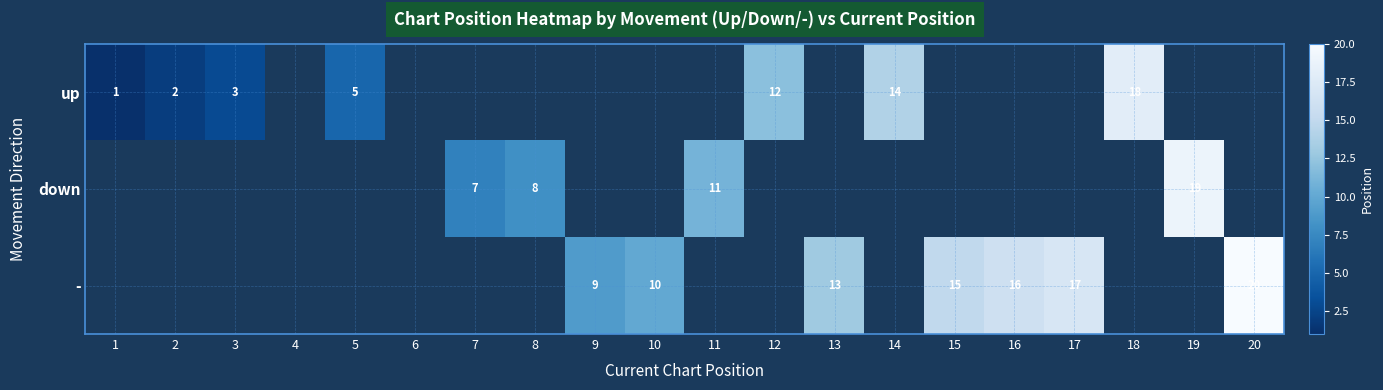

True or false: up has a value of 5 at 5.

True